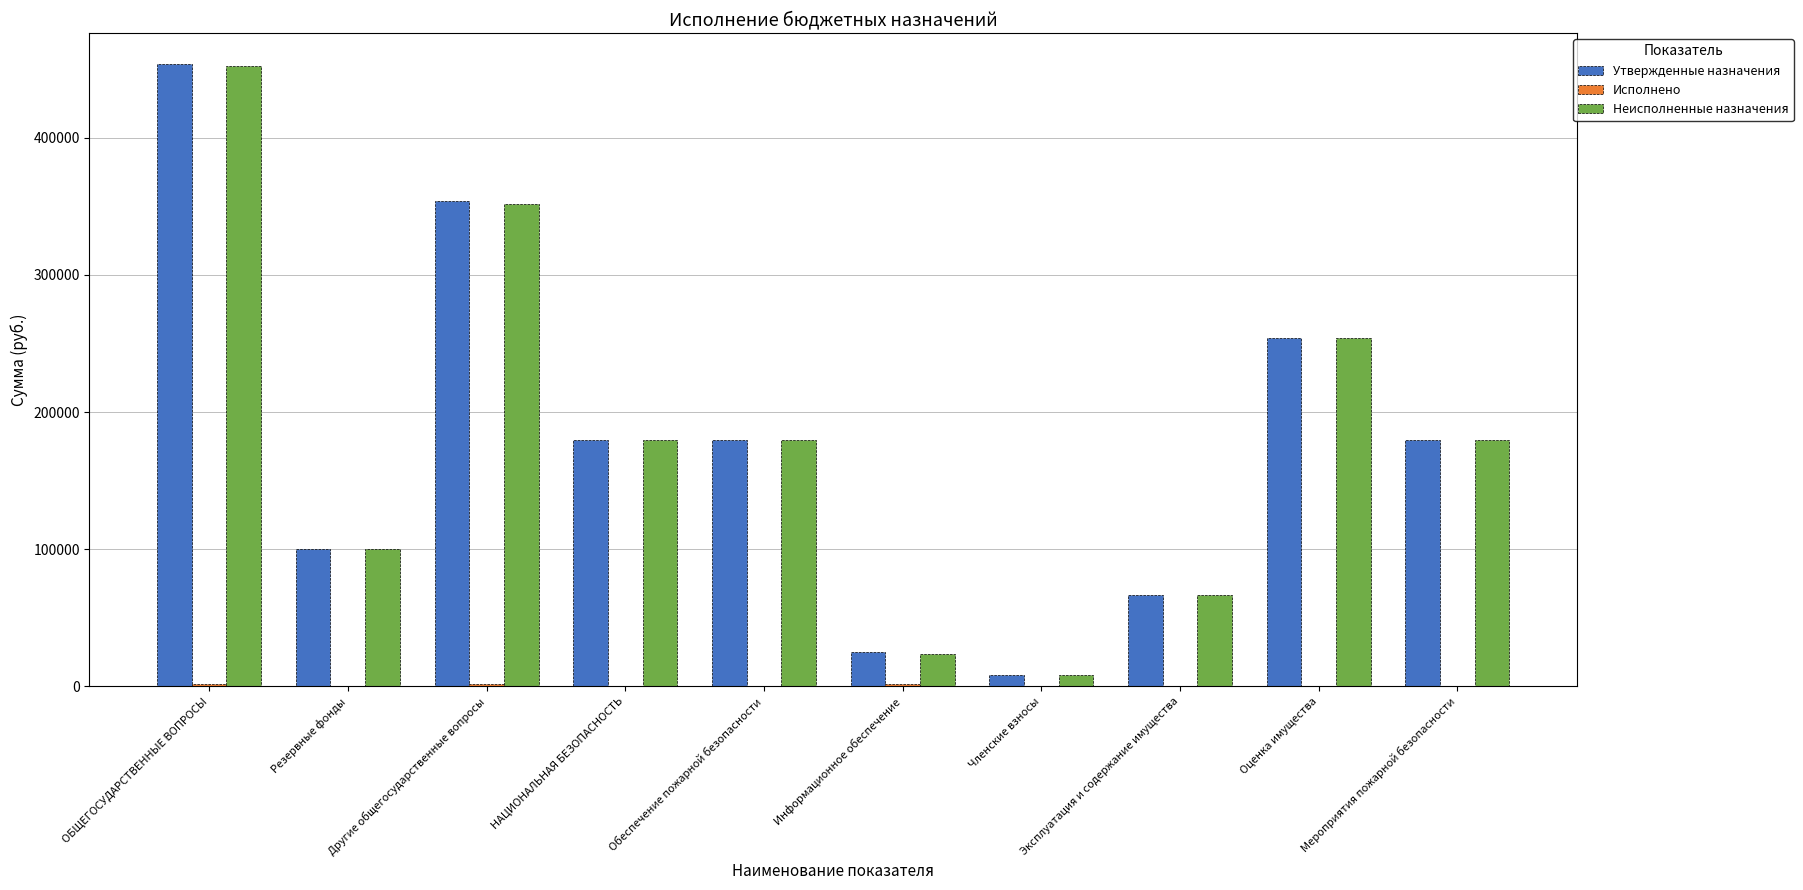

Are the bars horizontal?

No